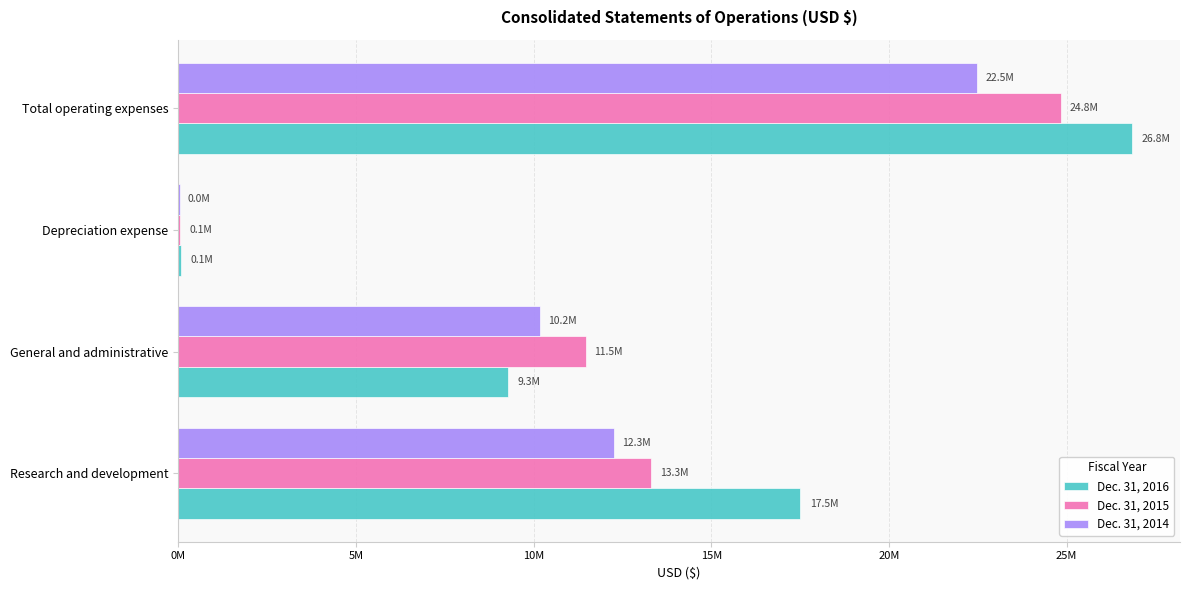

What is the average value of the Dec. 31, 2016 series?

13423740